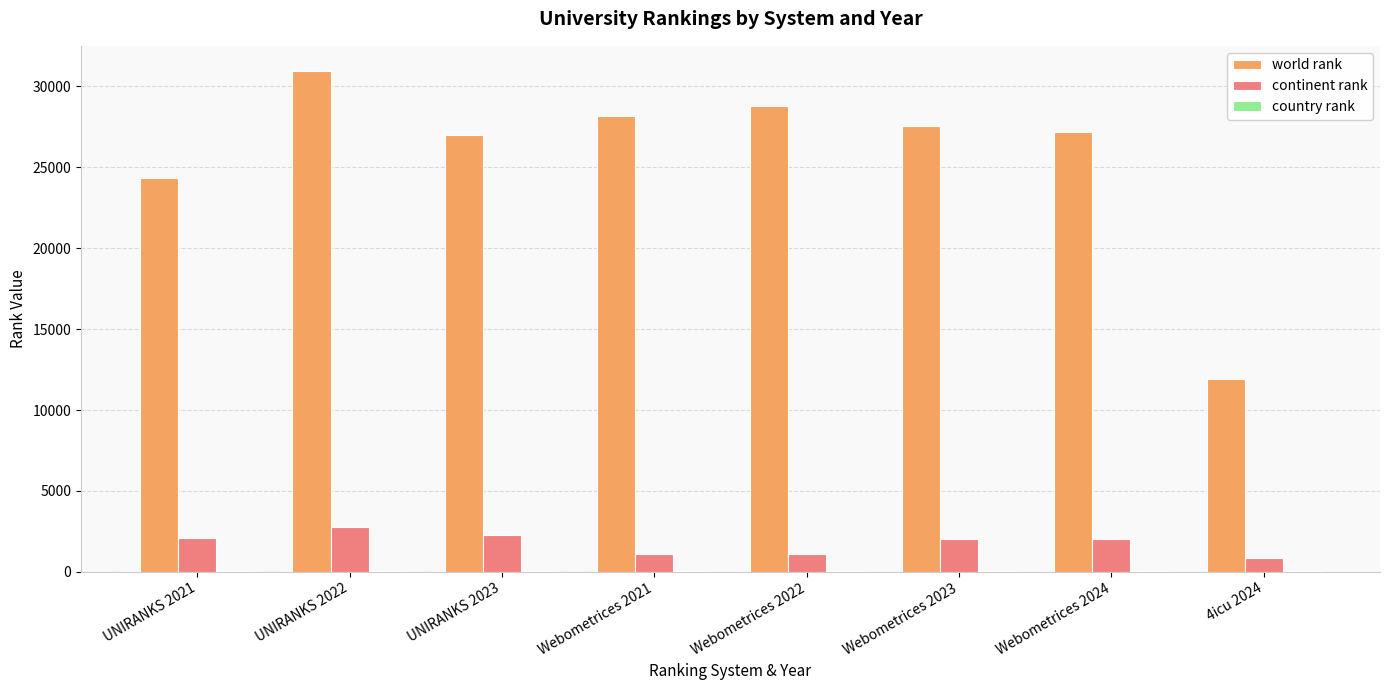

At which category is the sum across all series the highest?

UNIRANKS 2022